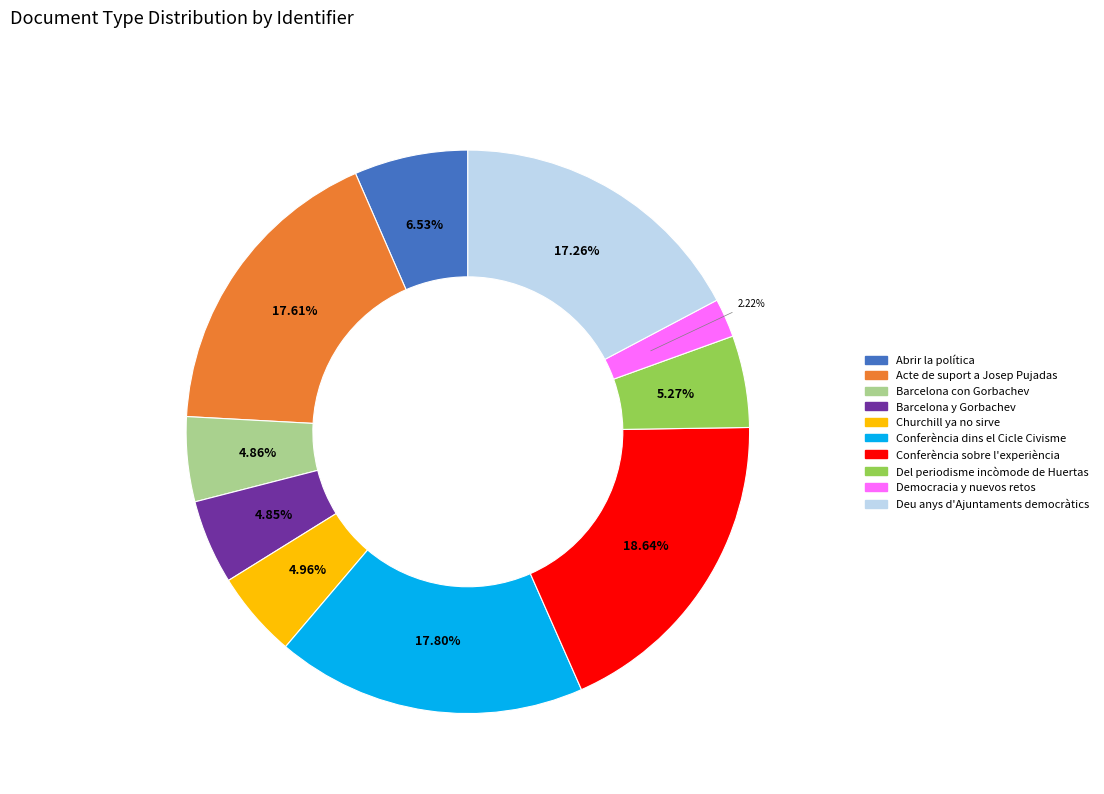

Count the number of slices in the pie.

10